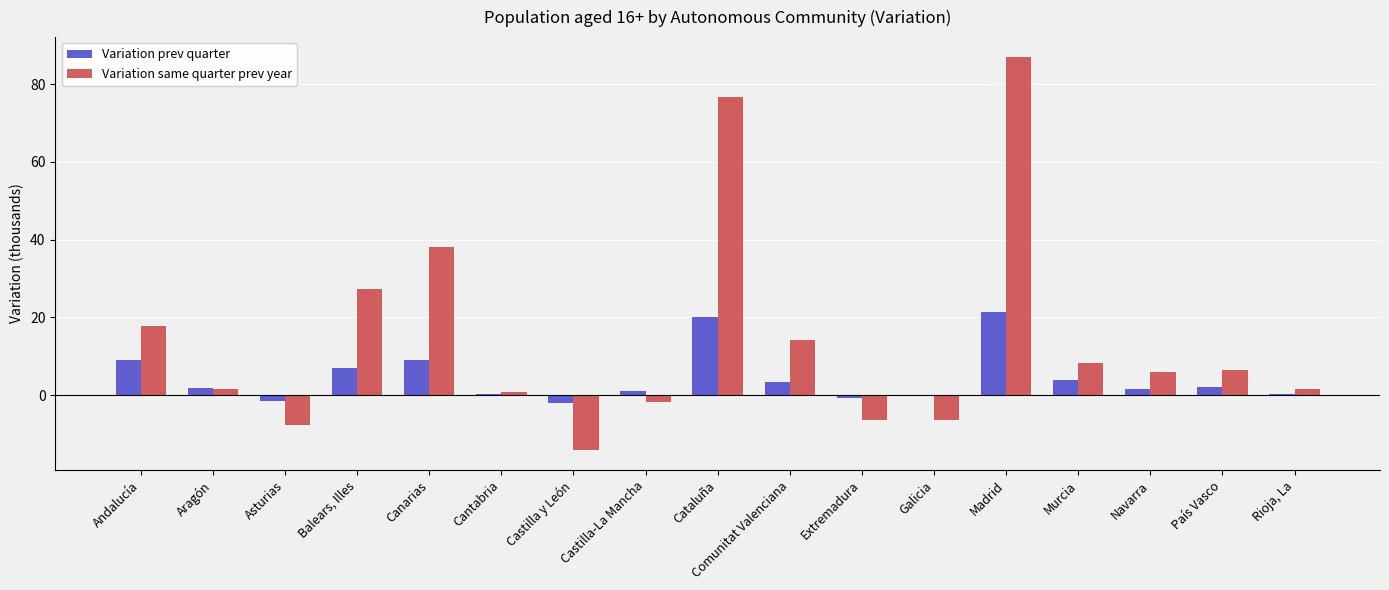

How many groups of bars are there?

17